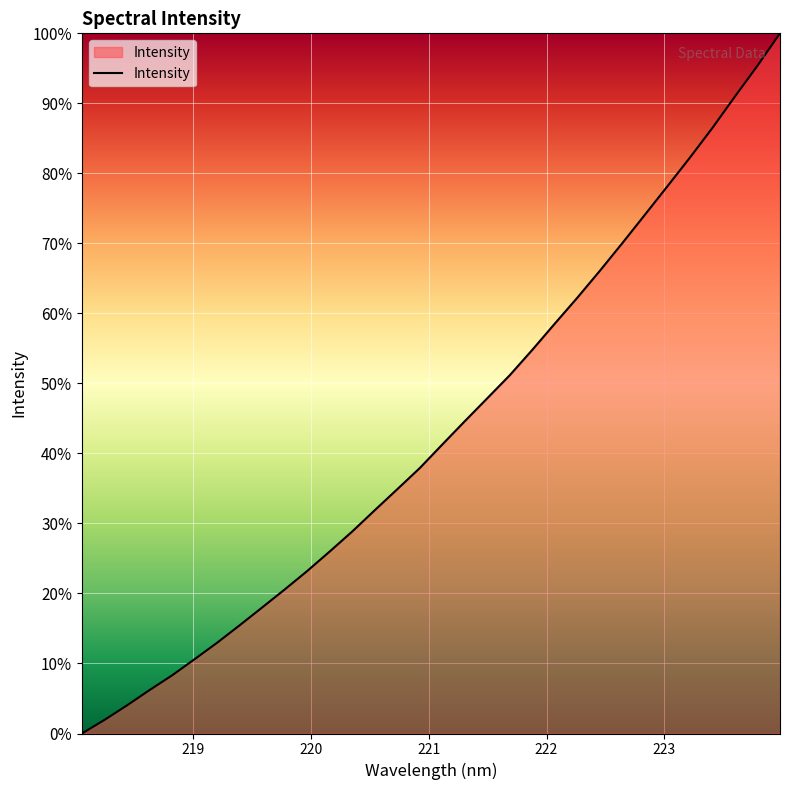

What is the maximum value shown in the chart?

100.0